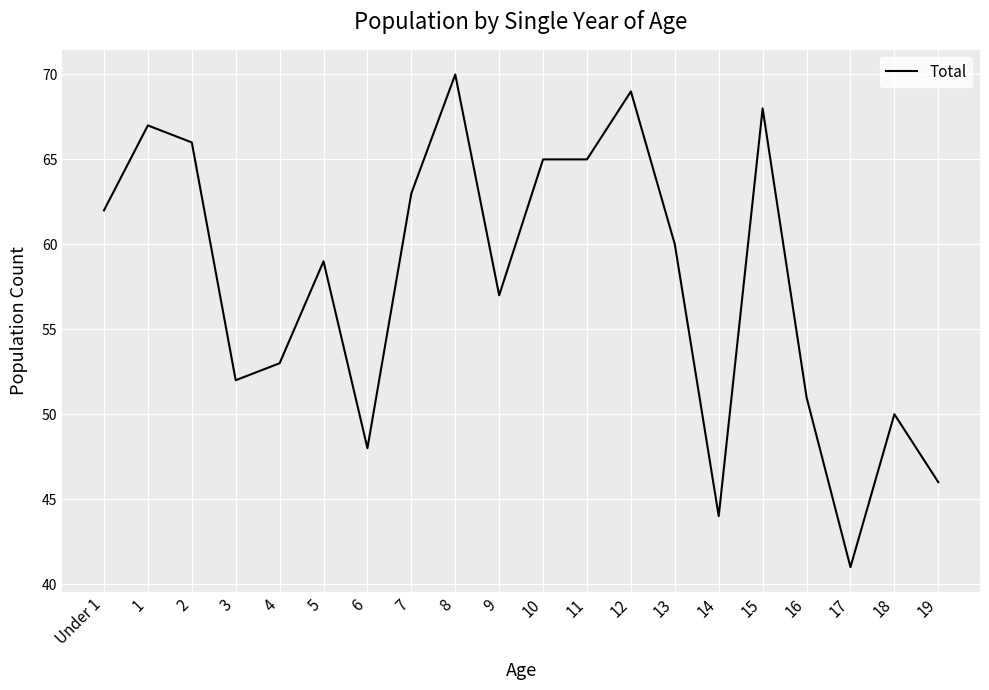

What position from the right is 1?

19